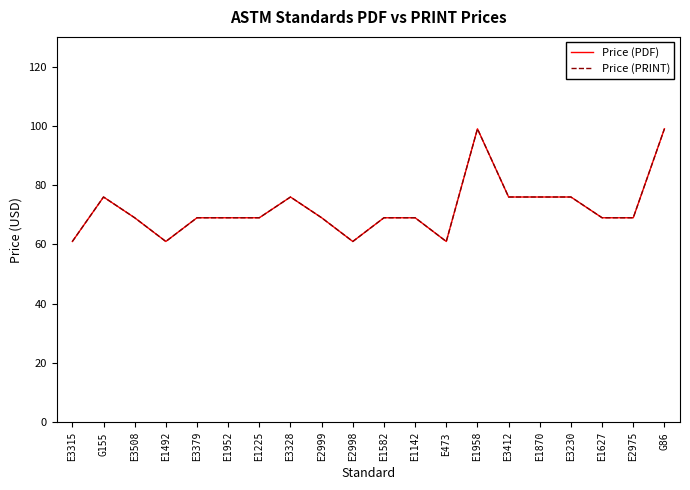

Does the chart have visible grid lines?

No